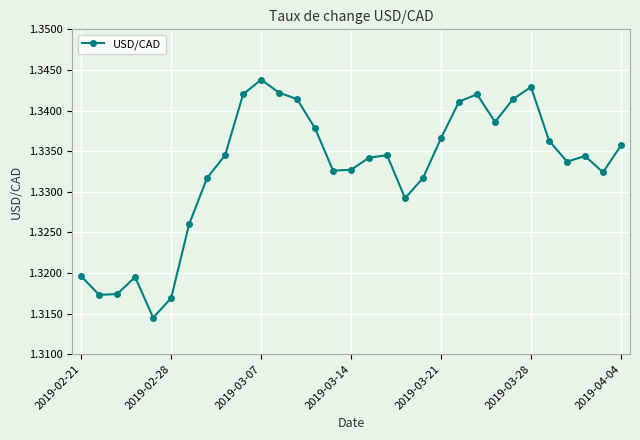

How many points are higher than both their immediate neighbors (excluding endpoints)?

6